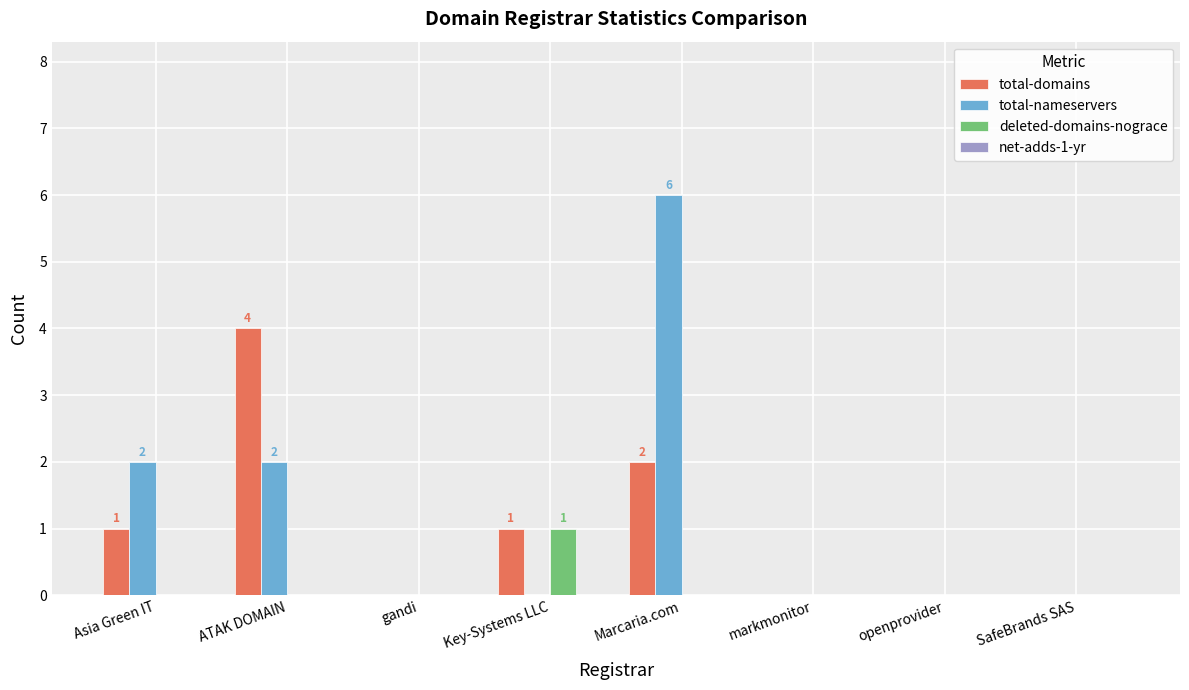

At which category is the sum across all series the highest?

Marcaria.com